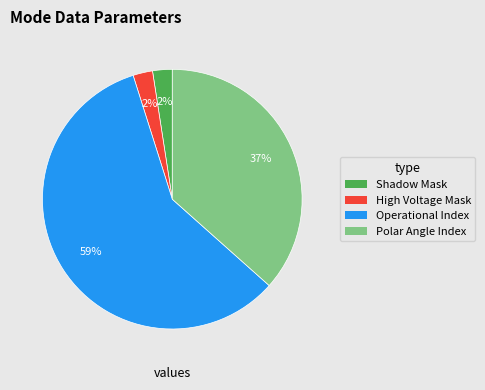

Combined, do Polar Angle Index and High Voltage Mask account for over 50%?

No